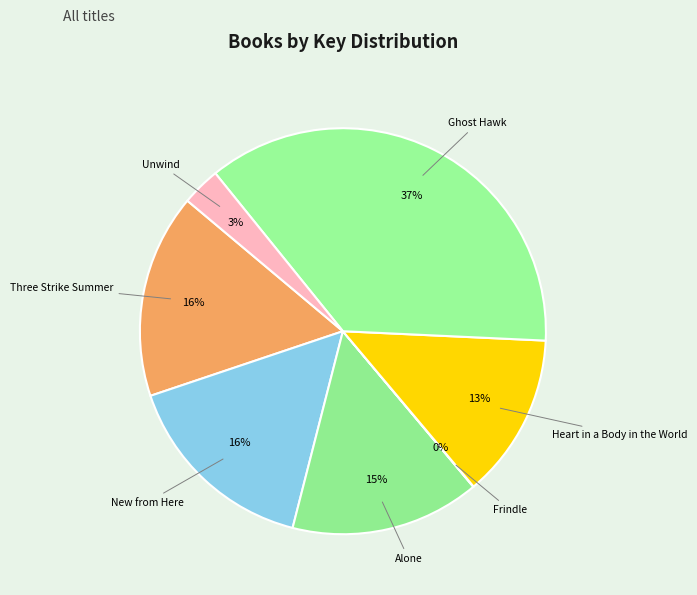

True or false: New from Here accounts for 16% of the total.

True